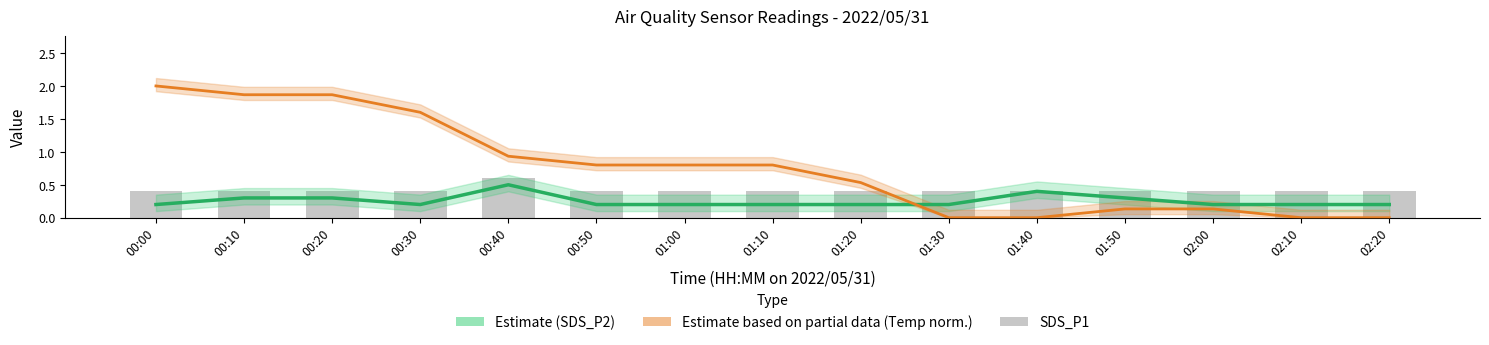

Reading right to left, list all the values displayed in this chart.

Estimate (SDS_P2): 02:20=0.2	02:10=0.2	02:00=0.2	01:50=0.3	01:40=0.4	01:30=0.2	01:20=0.2	01:10=0.2	01:00=0.2	00:50=0.2	00:40=0.5	00:30=0.2	00:20=0.3	00:10=0.3	00:00=0.2
Estimate based on partial data (Temp norm.): 02:20=0.0	02:10=0.0	02:00=0.1	01:50=0.1	01:40=0.0	01:30=0.0	01:20=0.5	01:10=0.8	01:00=0.8	00:50=0.8	00:40=0.9	00:30=1.6	00:20=1.9	00:10=1.9	00:00=2.0
SDS_P1: 02:20=0.4	02:10=0.4	02:00=0.4	01:50=0.4	01:40=0.4	01:30=0.4	01:20=0.4	01:10=0.4	01:00=0.4	00:50=0.4	00:40=0.6	00:30=0.4	00:20=0.4	00:10=0.4	00:00=0.4